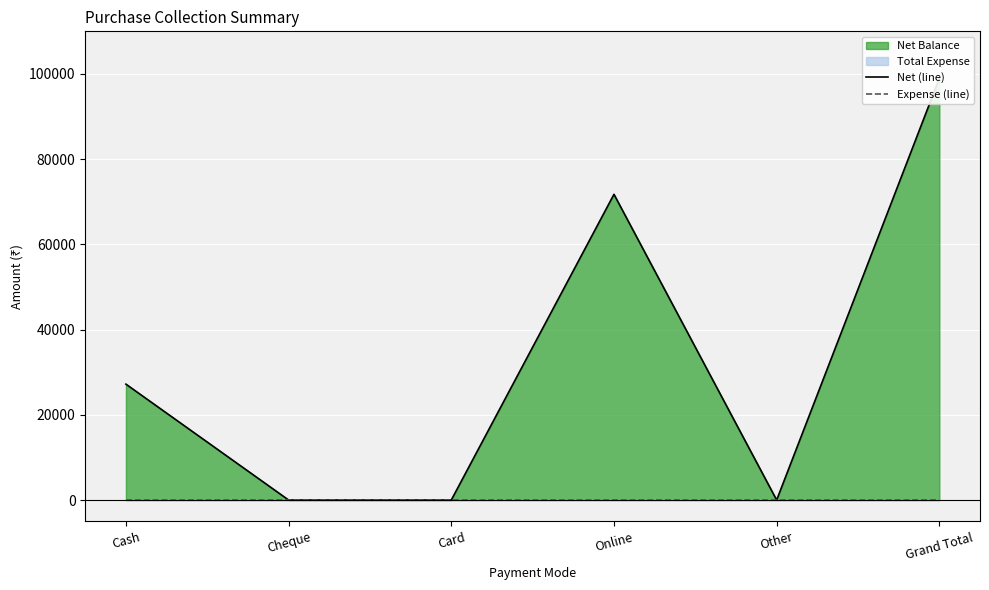

Rank the series at Card from highest to lowest value.

Net (line), Expense (line)